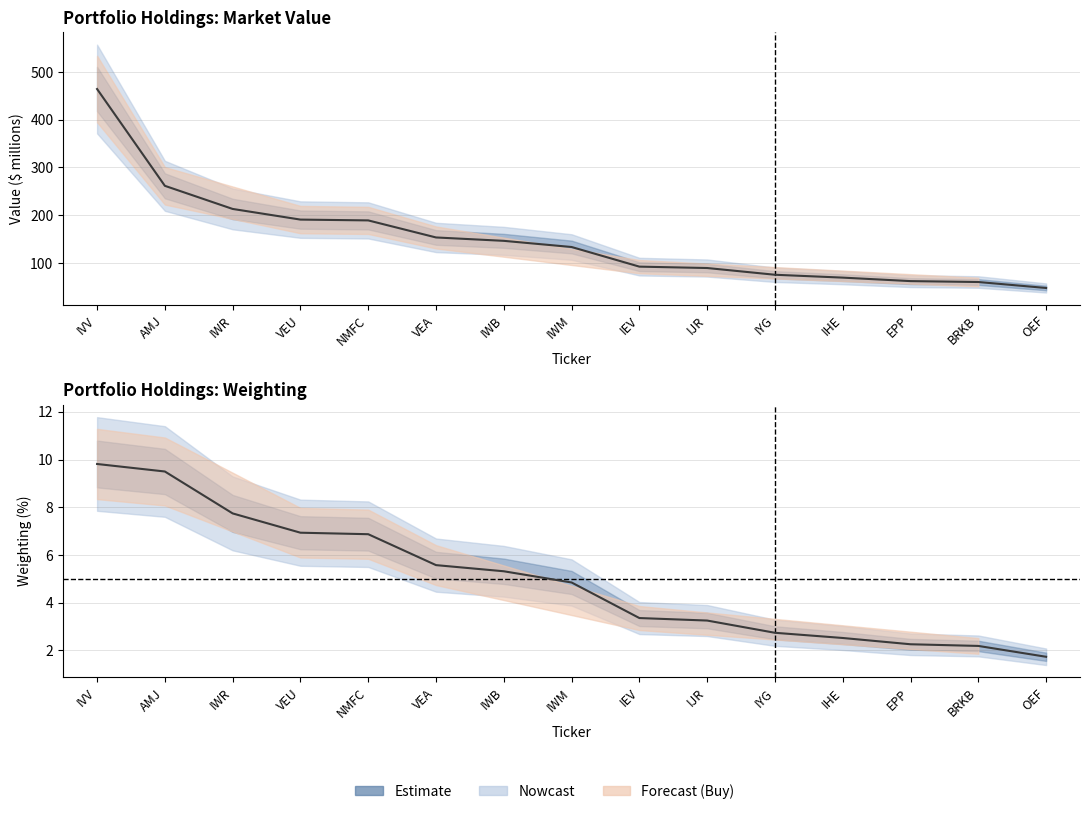

Which series has the largest total across all categories?

Value ($ millions)